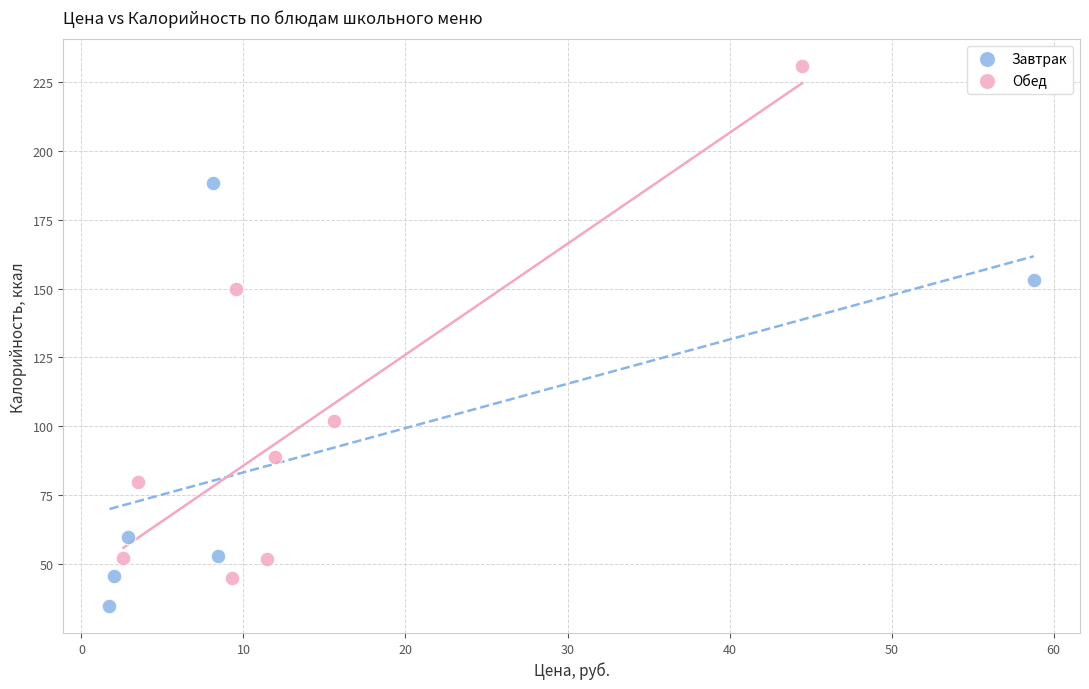

Which series reaches the maximum Y coordinate?

Обед